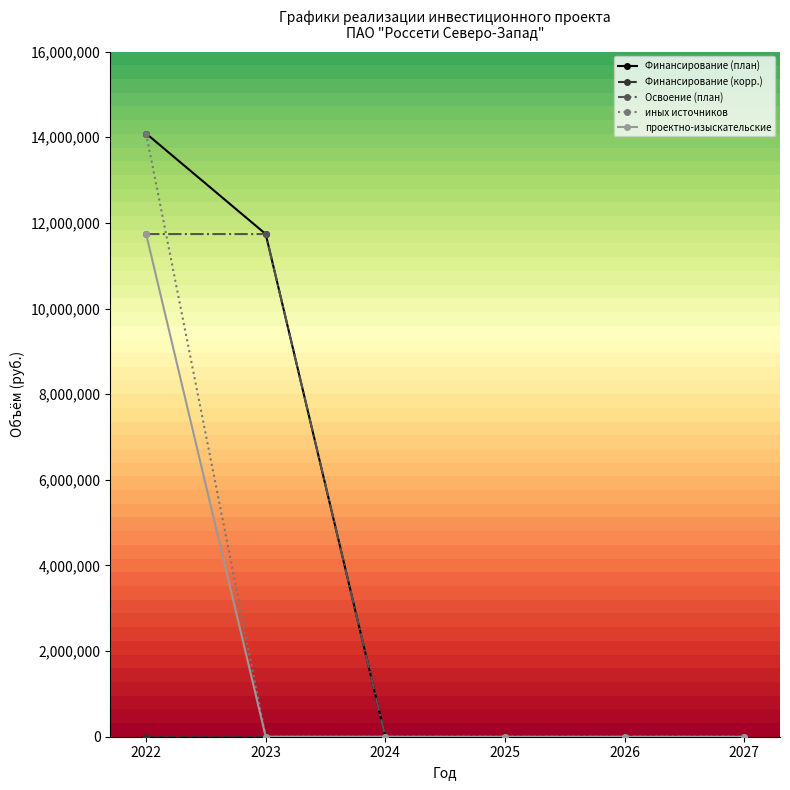

True or false: проектно-изыскательские has more than 2 points higher than both neighbors.

False